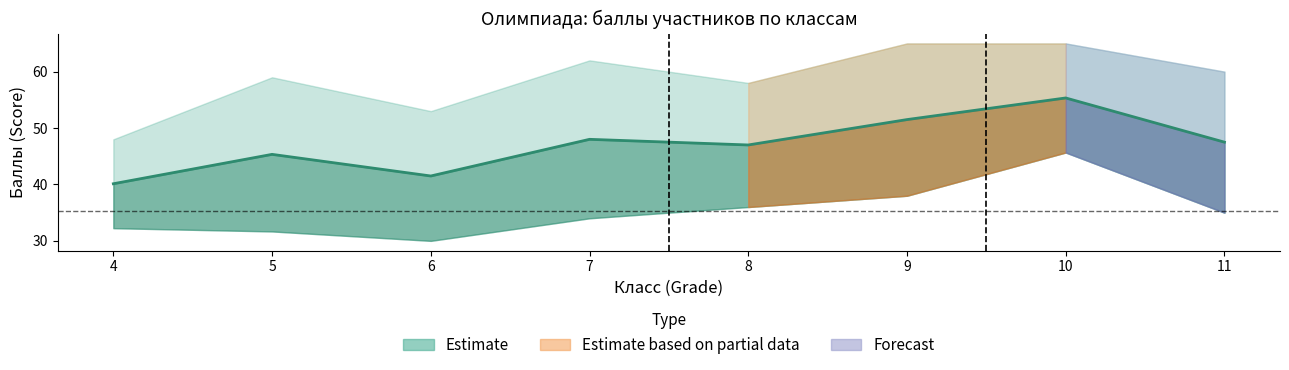

At which category does the chart reach its peak across all series?

9